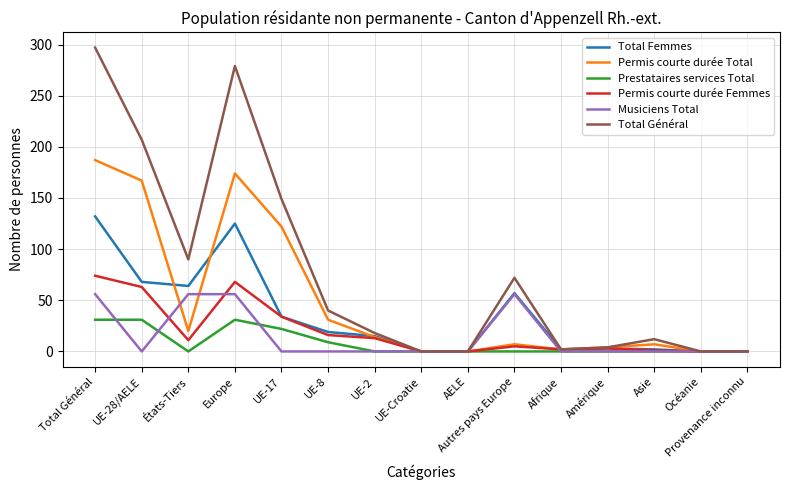

At which category is the sum across all series the highest?

Total Général